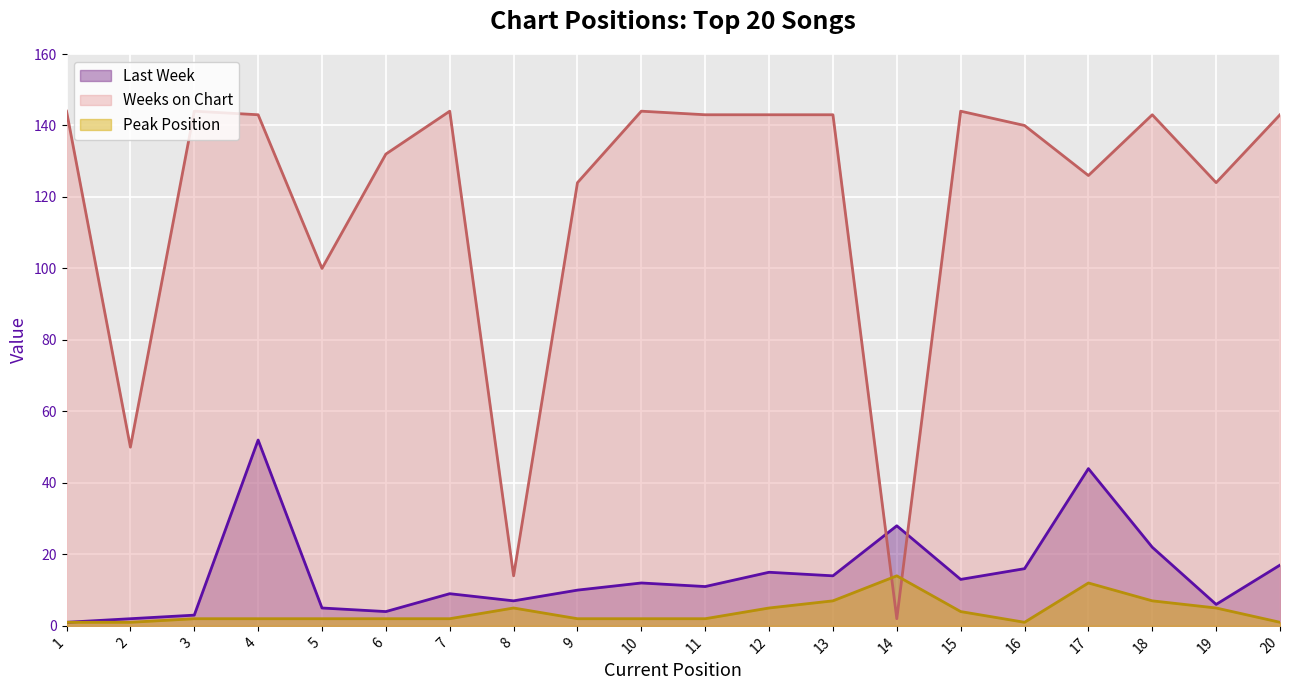

How many data points in Peak Position are above 2?

8